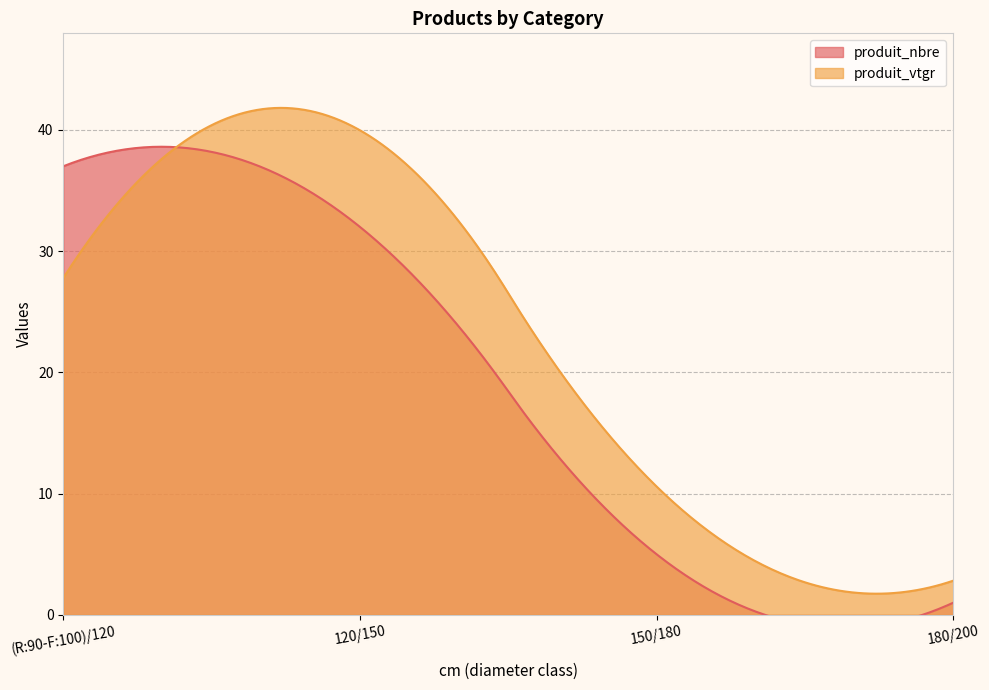

At how many categories does at least one series exceed 26?

2